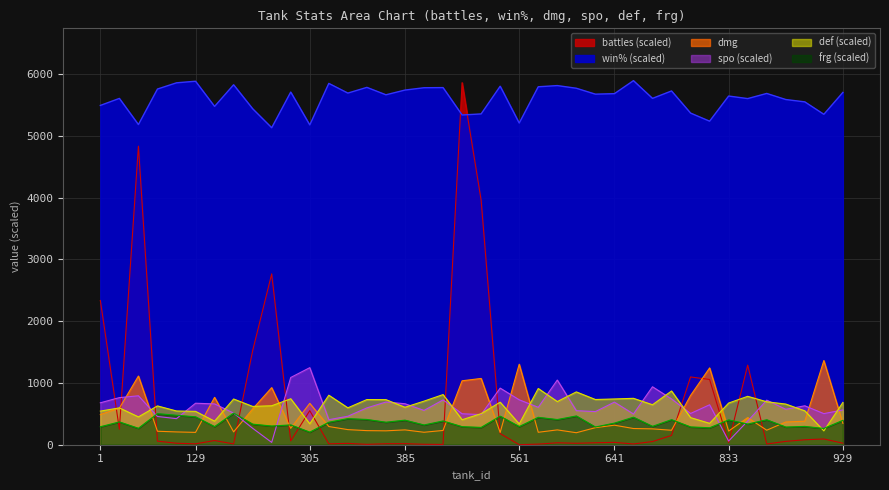

At 897, list the series in order from largest to smallest.

win, spo, def, dmg, frg, battles_scaled